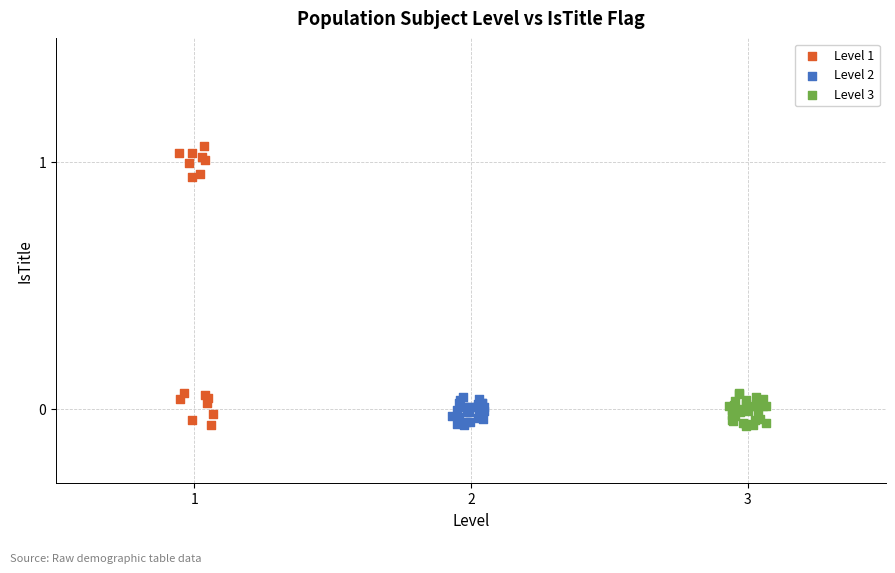

Which series has the largest Y range (max minus min)?

Level 1